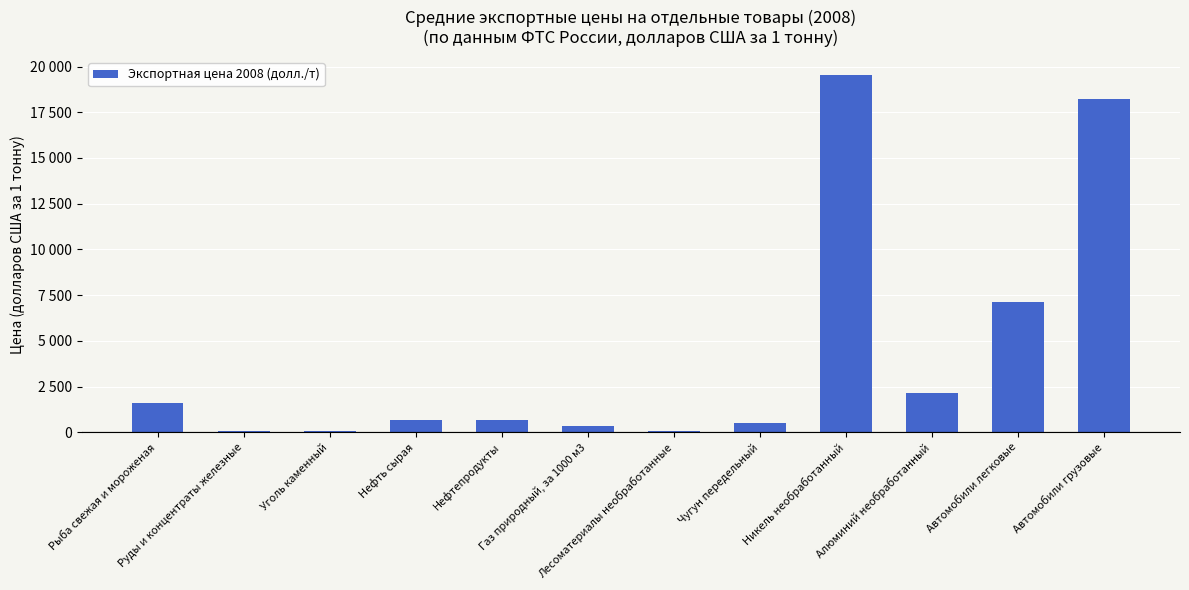

Reading left to right, extract all data points from this chart.

Рыба свежая и мороженая=1621.0	Руды и концентраты железные=89.2	Уголь каменный=79.6	Нефть сырая=663.0	Нефтепродукты=676.0	Газ природный, за 1000 м3=354.0	Лесоматериалы необработанные=95.1	Чугун передельный=489.0	Никель необработанный=19546.0	Алюминий необработанный=2164.0	Автомобили легковые=7134.0	Автомобили грузовые=18207.0